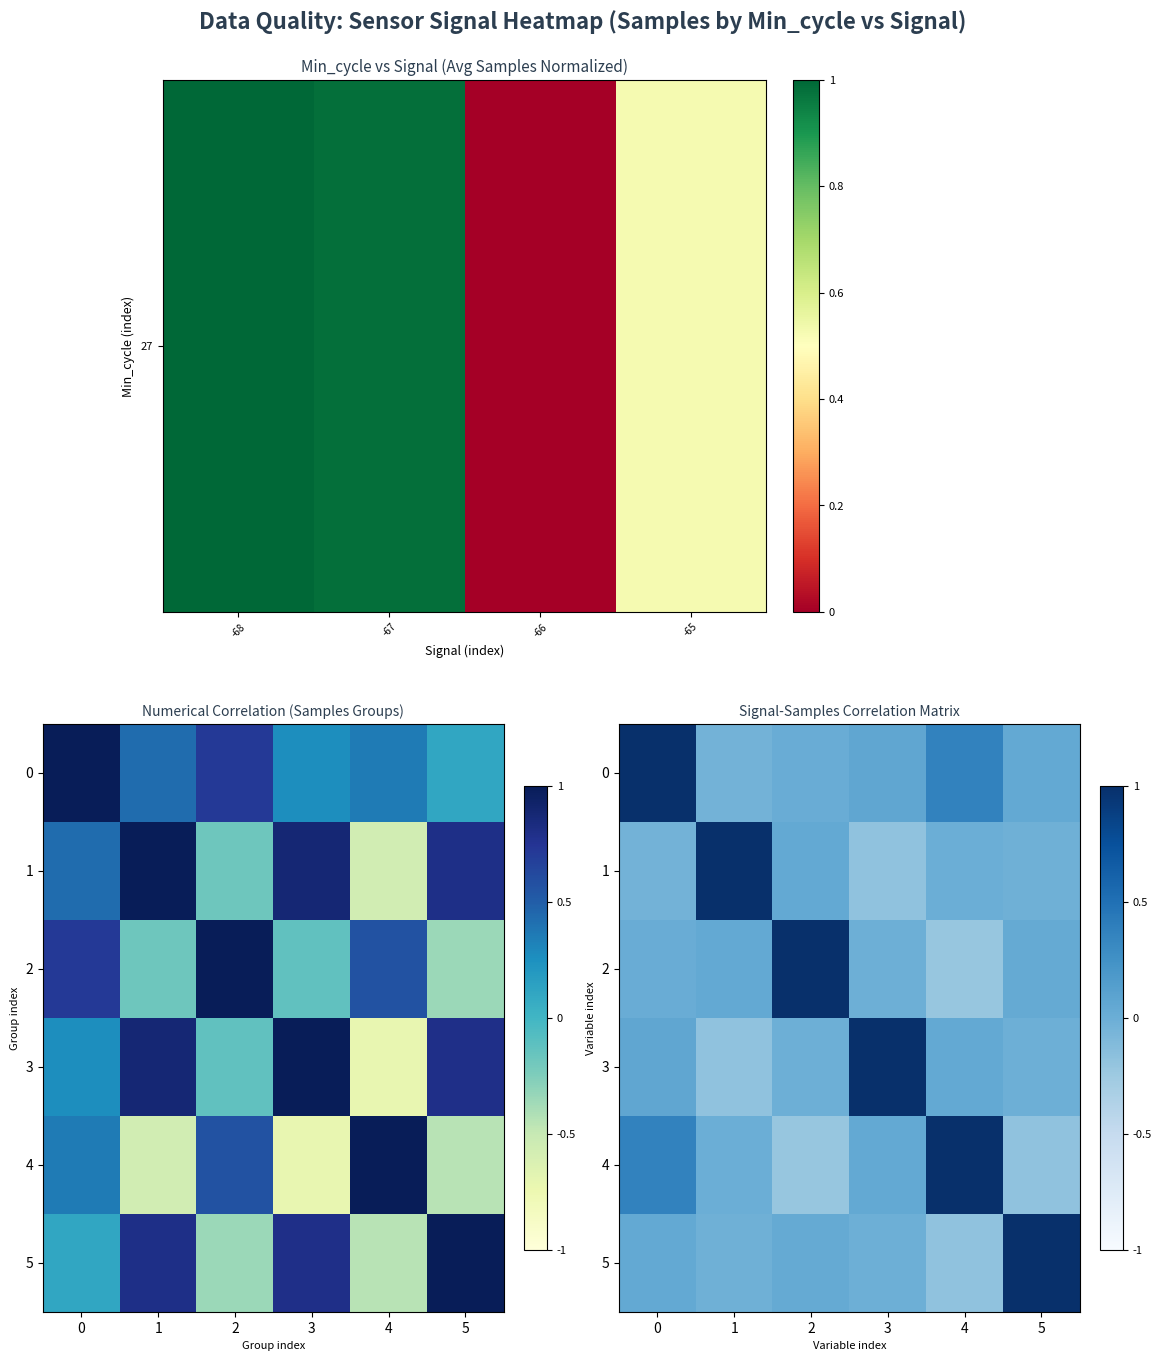

True or false: row_1 has a value of -0.0 at 4.

True